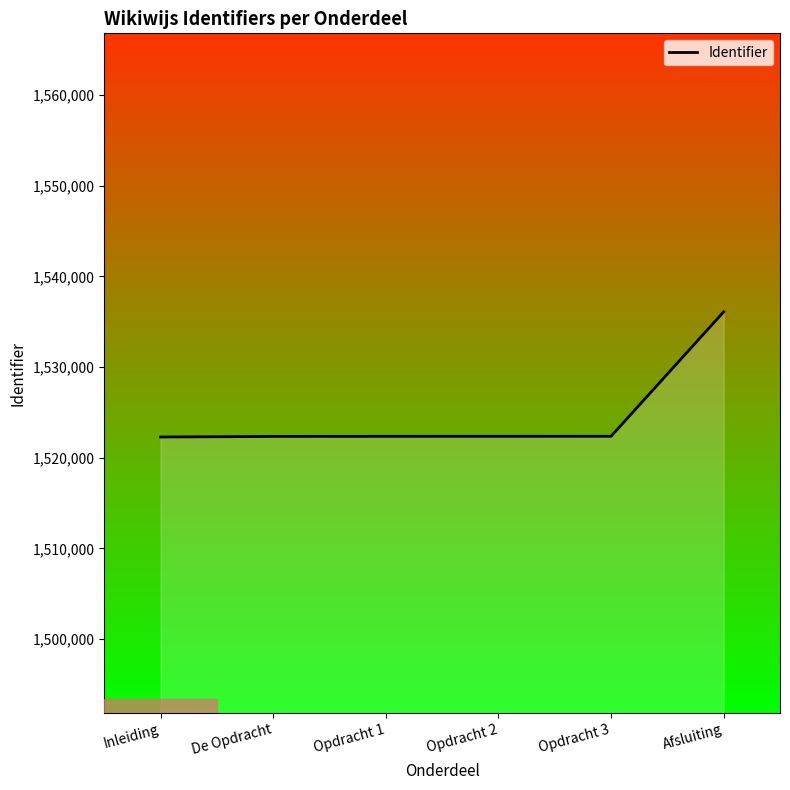

Which has a higher value, Afsluiting or Opdracht 3?

Afsluiting